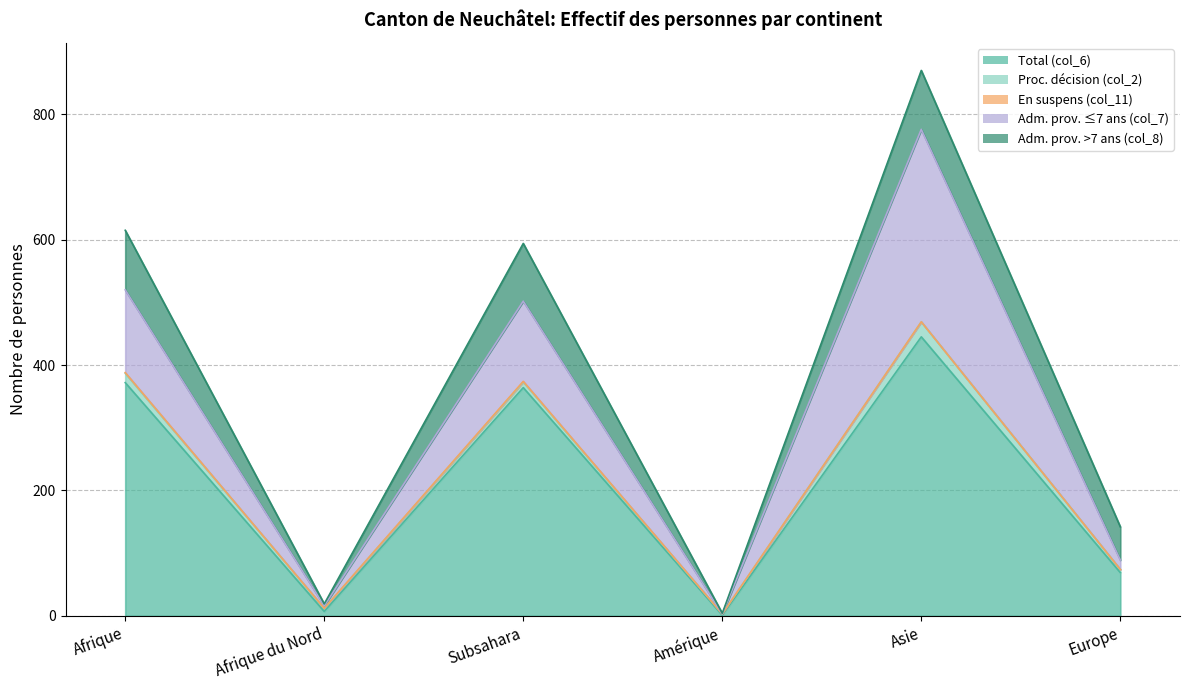

Which series has the widest spread of values?

Total (col_6)